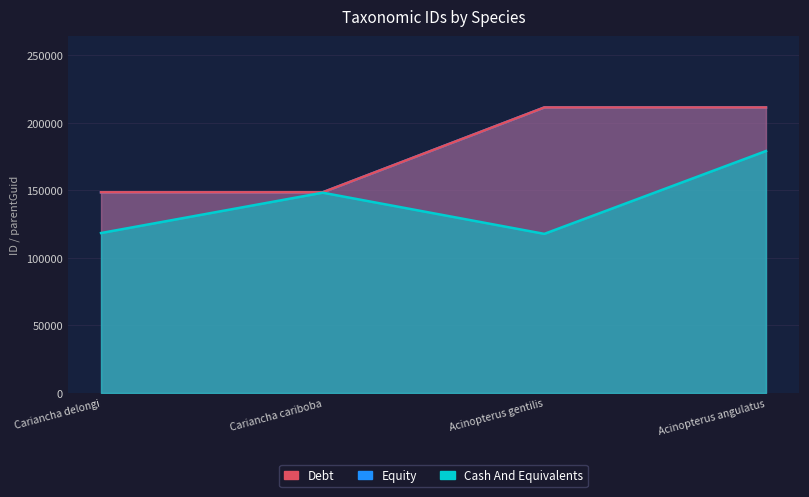

Reading left to right, list all the values displayed in this chart.

Debt: 148568	148568	211404	211404
Equity: 148568	148568	211404	211404
Cash And Equivalents: 118420	148286	117798	179135